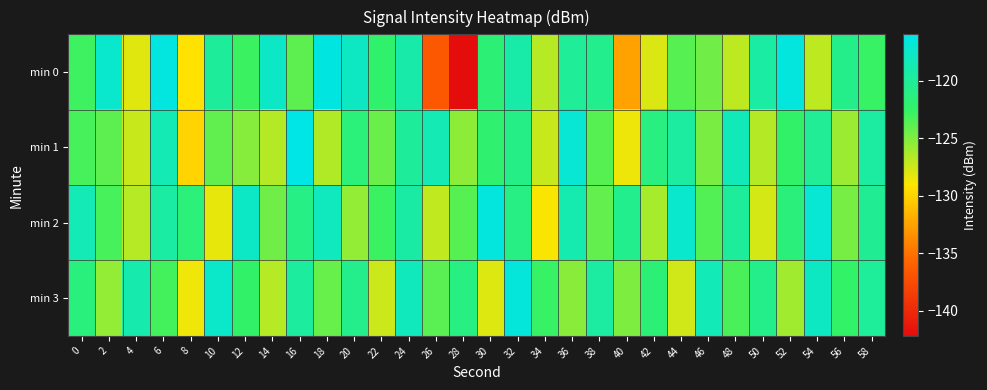

Reading left to right, transcribe all the data shown in this chart.

min 0: 0=-122.9	2=-117.2	4=-128.1	6=-116.3	8=-129.3	10=-119.8	12=-122.7	14=-117.6	16=-123.9	18=-116.3	20=-117.8	22=-122.2	24=-119.1	26=-136.6	28=-142.2	30=-121.7	32=-119.2	34=-126.8	36=-120.0	38=-120.5	40=-132.5	42=-127.9	44=-123.7	46=-124.5	48=-127.0	50=-119.4	52=-116.4	54=-127.0	56=-120.8	58=-122.7
min 1: 0=-123.2	2=-124.0	4=-127.3	6=-118.6	8=-129.9	10=-124.1	12=-125.2	14=-126.6	16=-116.0	18=-126.6	20=-121.5	22=-124.3	24=-119.8	26=-118.6	28=-125.4	30=-122.1	32=-120.8	34=-127.3	36=-116.9	38=-123.7	40=-128.5	42=-121.2	44=-119.6	46=-124.8	48=-118.3	50=-126.7	52=-122.4	54=-120.1	56=-125.9	58=-119.5
min 2: 0=-118.5	2=-123.2	4=-126.8	6=-119.4	8=-121.6	10=-128.3	12=-117.7	14=-124.5	16=-120.9	18=-118.1	20=-125.6	22=-122.8	24=-119.3	26=-127.1	28=-123.7	30=-116.4	32=-121.0	34=-128.9	36=-118.8	38=-124.1	40=-120.5	42=-126.3	44=-117.2	46=-123.6	48=-119.8	50=-127.7	52=-121.4	54=-116.9	56=-124.7	58=-120.2
min 3: 0=-121.3	2=-125.7	4=-118.9	6=-123.1	8=-128.6	10=-117.5	12=-122.4	14=-126.8	16=-119.7	18=-124.2	20=-120.6	22=-127.4	24=-118.2	26=-123.8	28=-121.1	30=-128.0	32=-116.6	34=-122.7	36=-125.3	38=-119.5	40=-124.9	42=-121.8	44=-127.6	46=-118.4	48=-123.3	50=-120.7	52=-126.1	54=-117.8	56=-122.5	58=-119.9